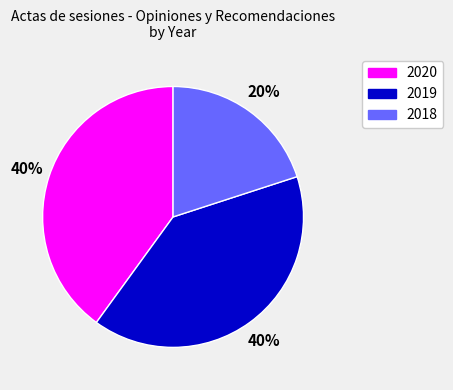

Does any single category account for the majority?

No